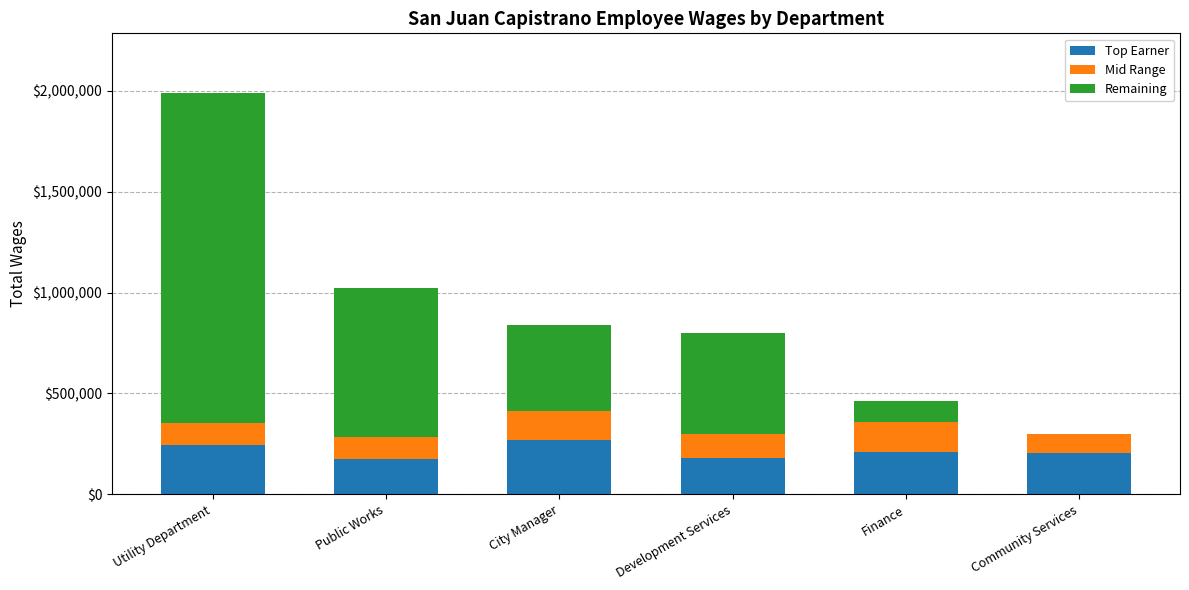

What is the maximum value for Top Earner?

270535